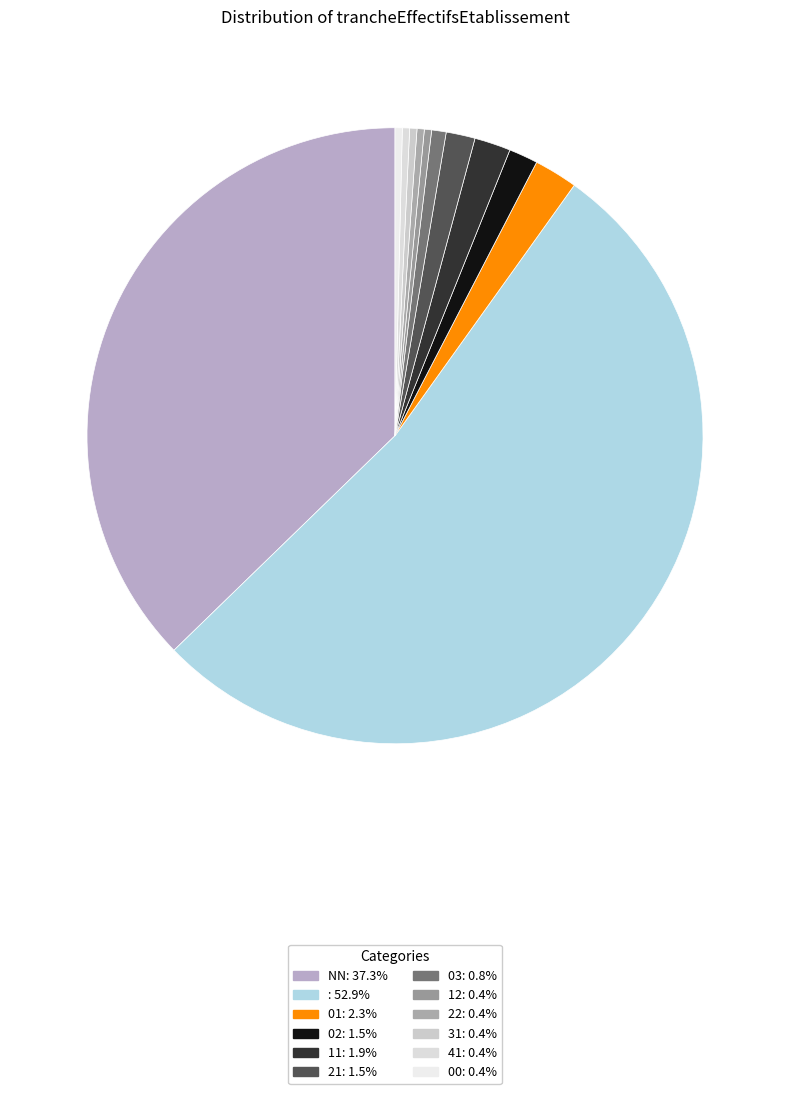

Is there any slice that represents more than half of the pie?

Yes